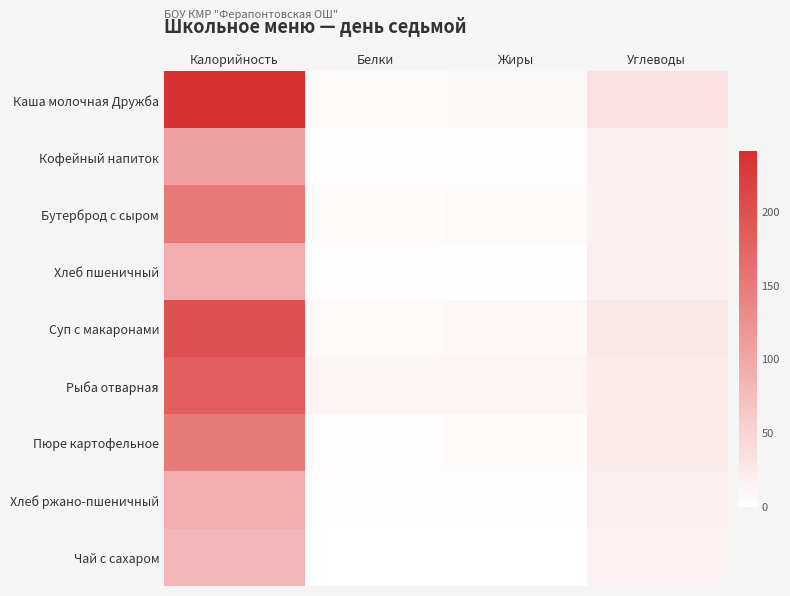

What is the total value across all series at Белки?

42.3